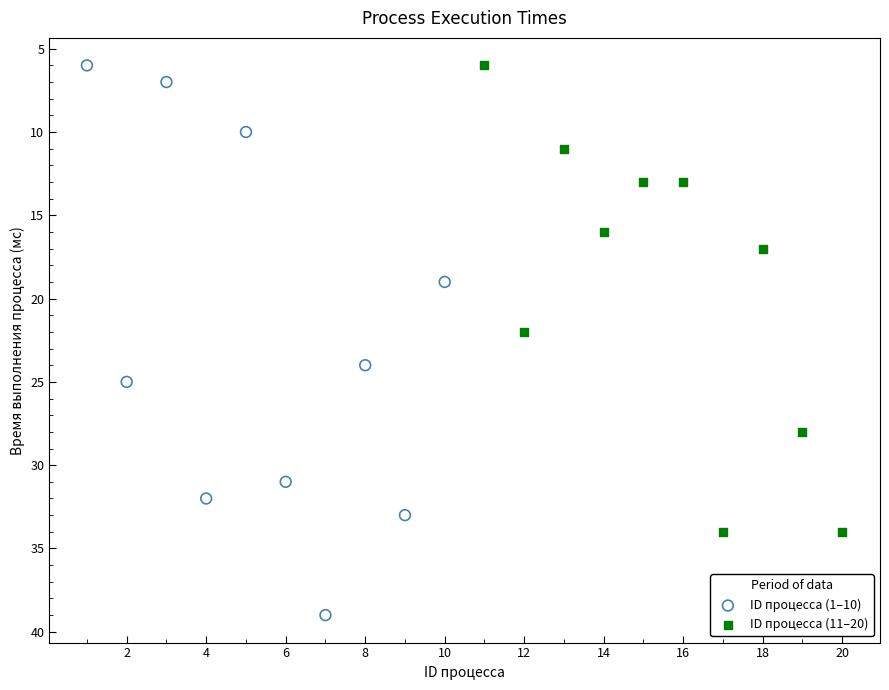

Which series contains the highest Y value?

ID процесса (1–10)